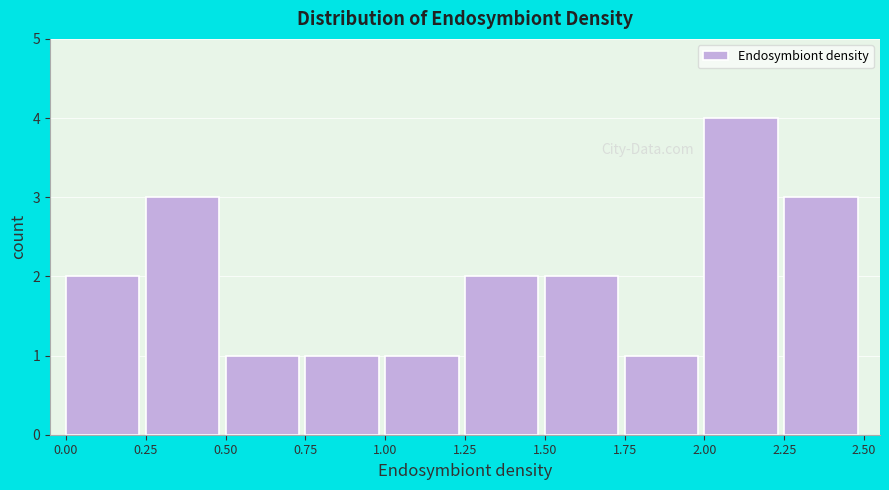

Over which range of the x-axis is the bar tallest?

2.00 to 2.25